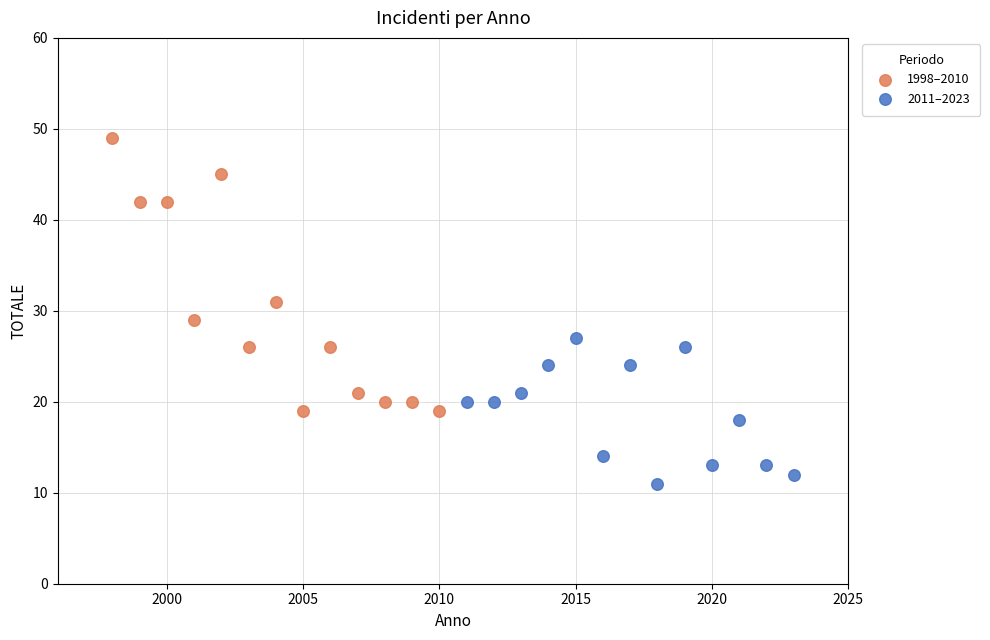

Which series reaches the maximum Y coordinate?

1998–2010